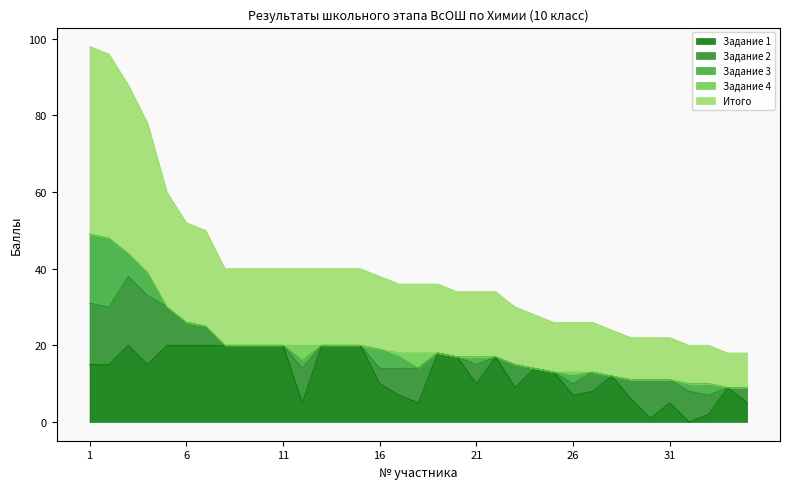

The Задание 4 series shows 2 at 35. True or false?

False